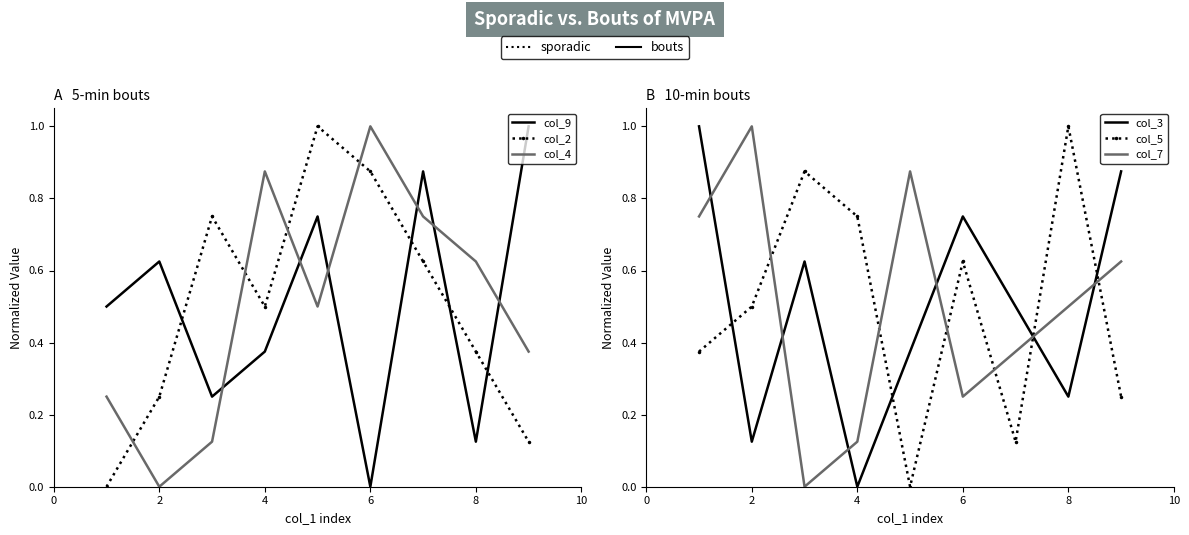

What is the difference between the maximum and minimum values in the col_2 series?

1.0